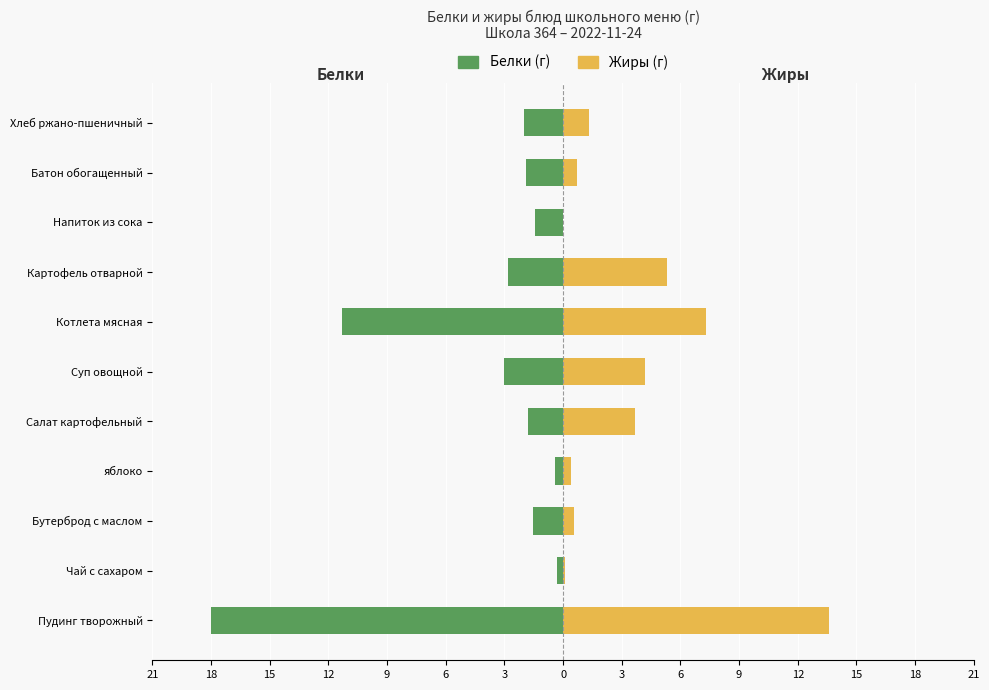

How many values in the Белки series exceed -1?

2